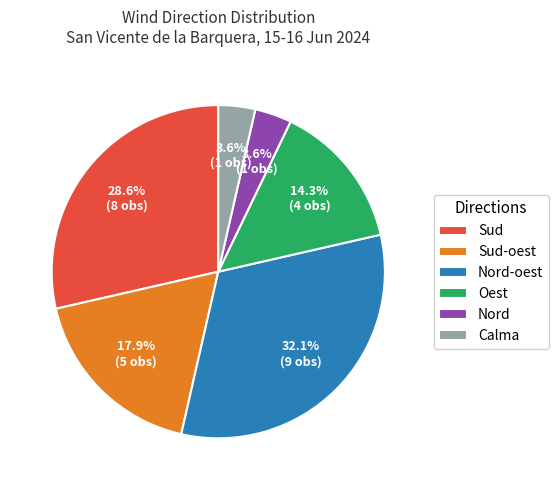

To the nearest percent, what percentage of the pie is Nord?

4%